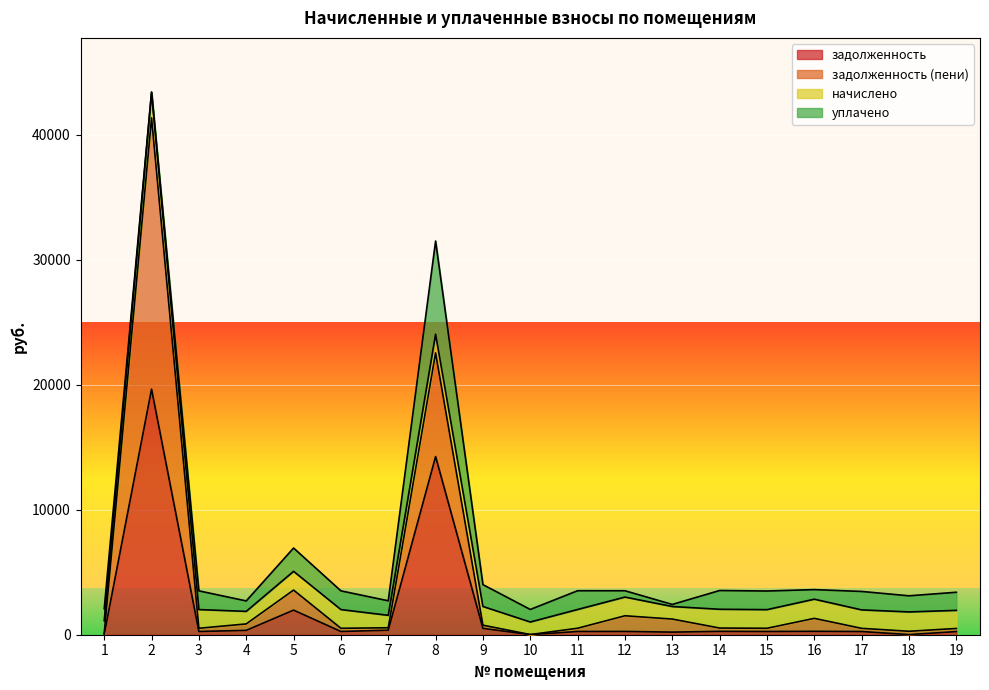

How many lines are shown in the chart?

4